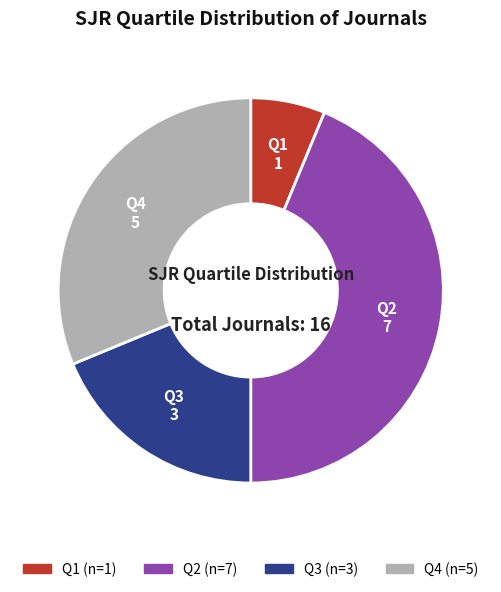

Approximately how many times larger is the value at Q2 compared to Q3?

2.3